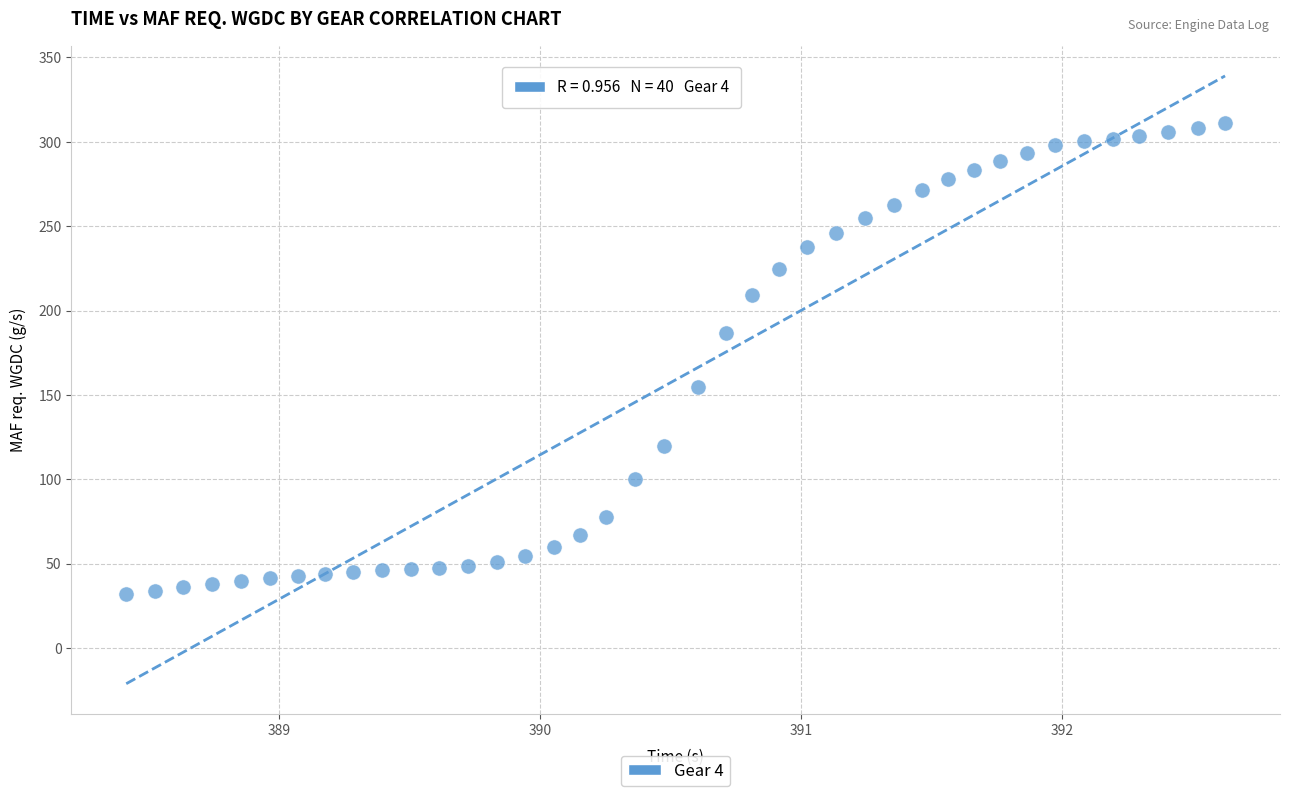

What is the range of Y values (max minus min)?

279.0